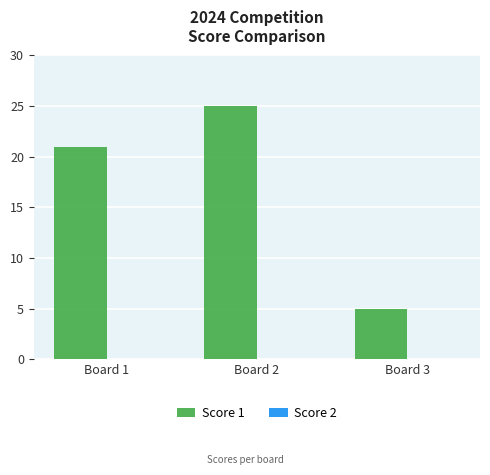

Where is the data nearest to the value 15?

Board 1